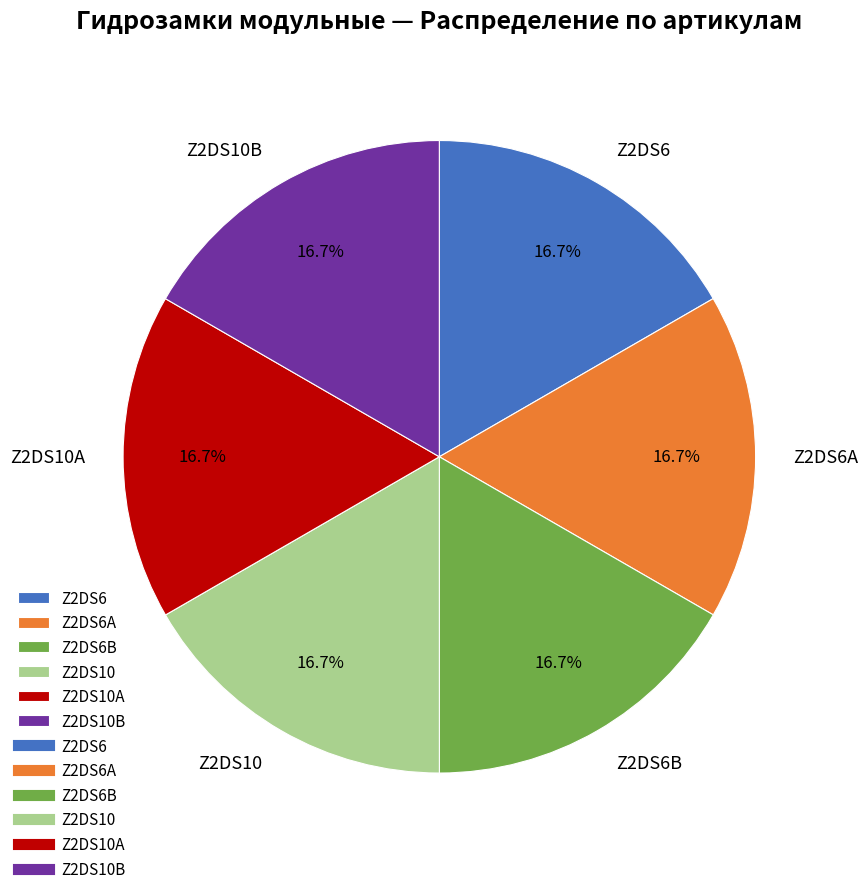

Is there a majority slice in this chart?

No